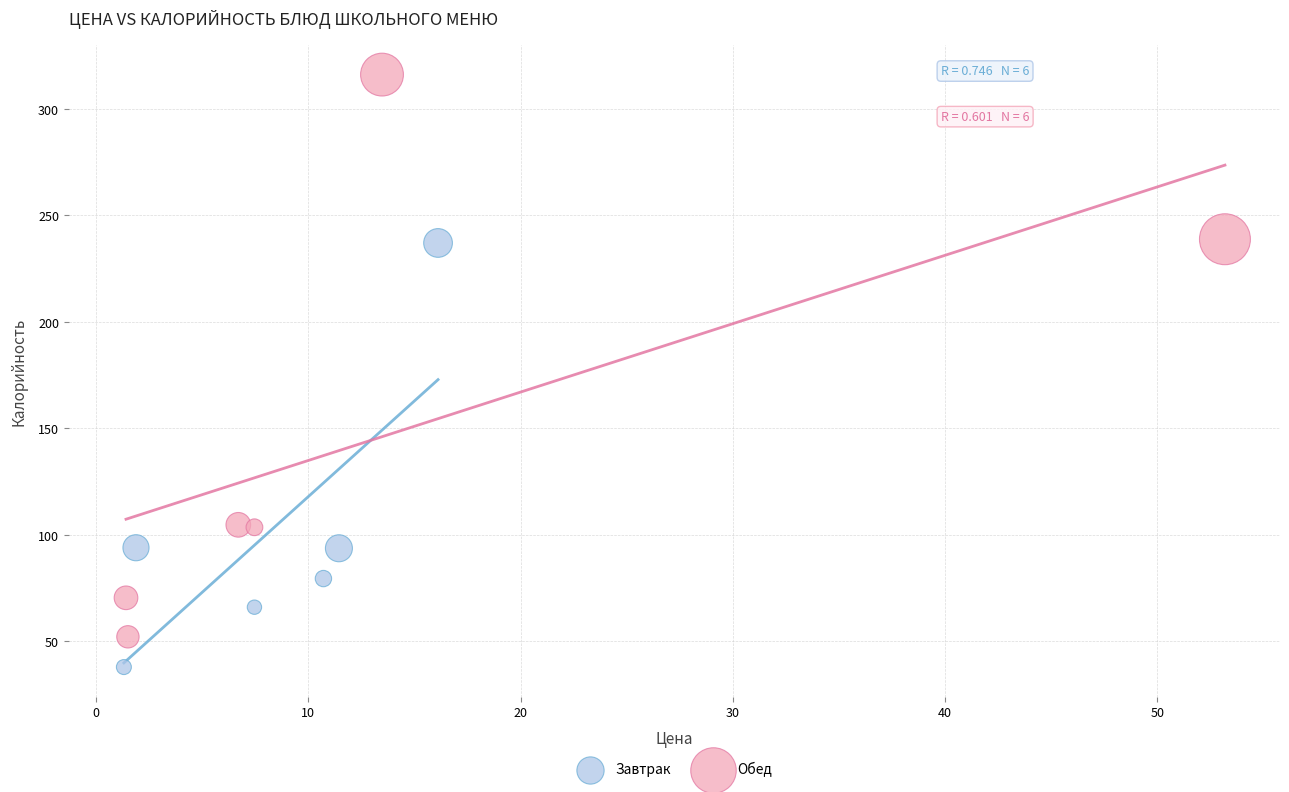

Which series contains the highest Y value?

Обед